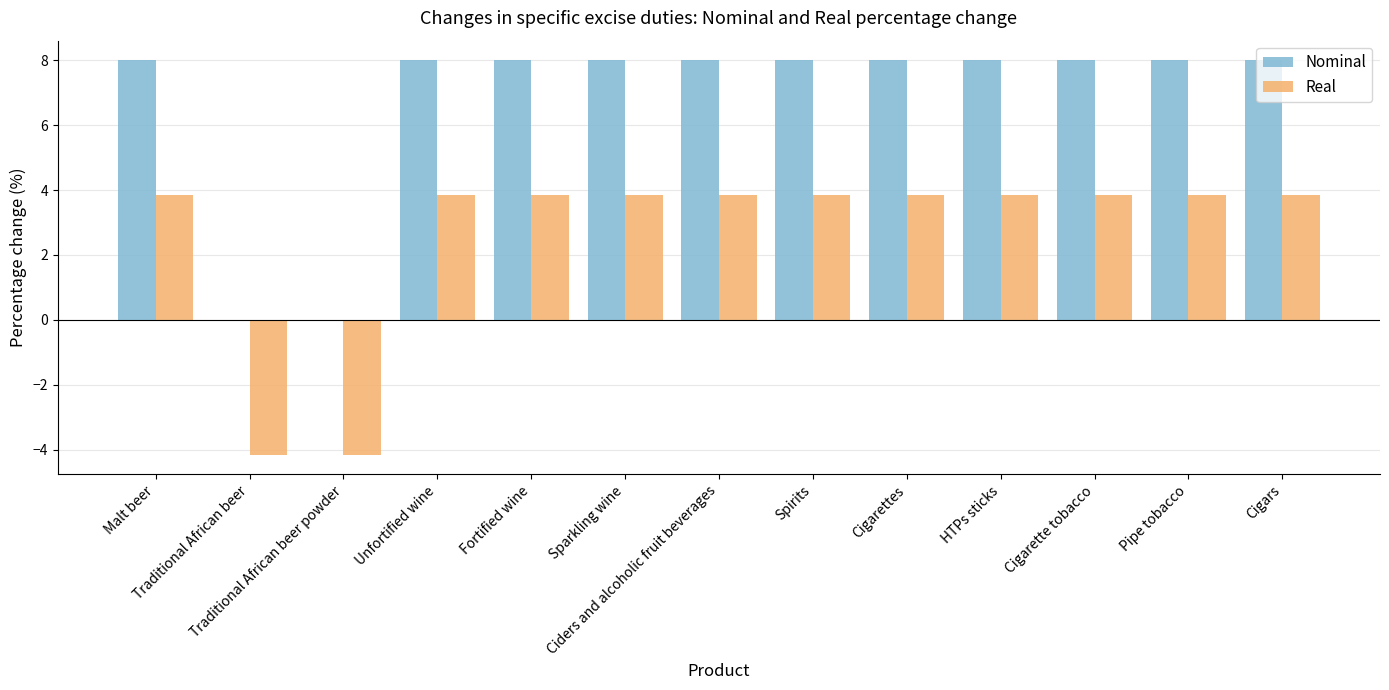

Is the value of Real at Fortified wine greater than the value of Nominal at Sparkling wine?

No